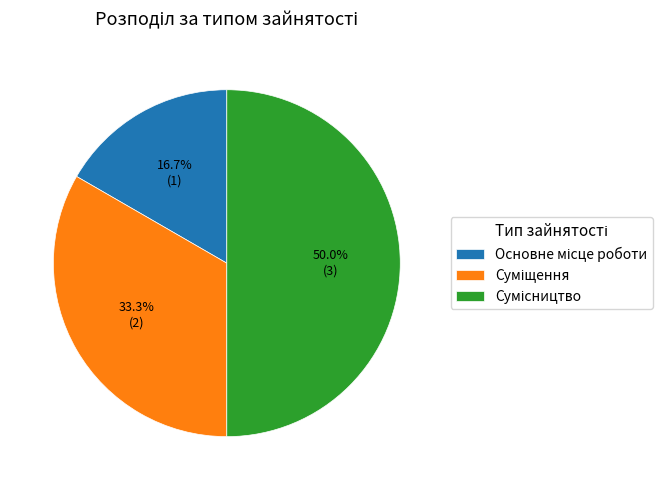

Count the number of slices in the pie.

3